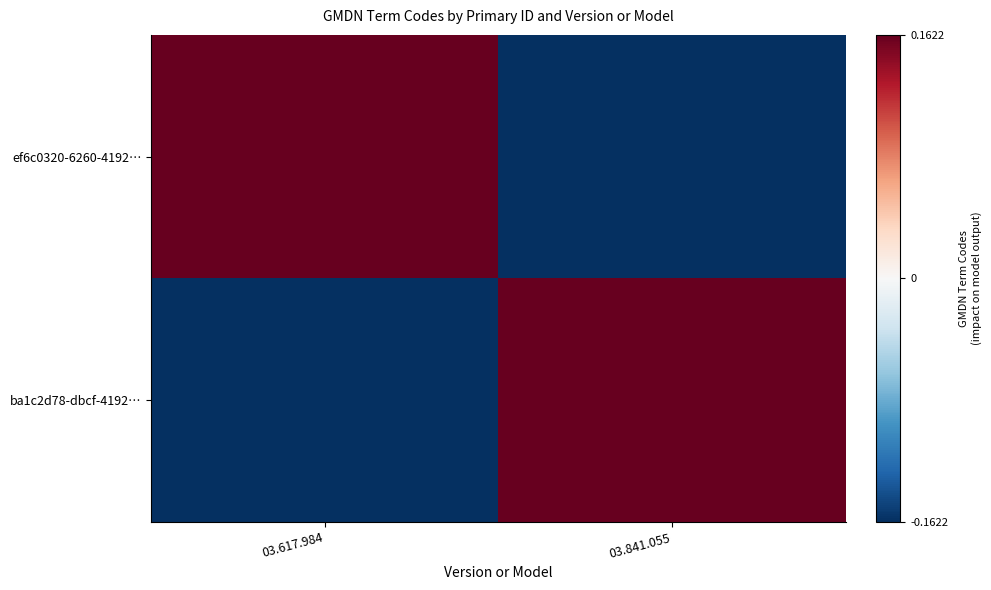

At which category is the sum across all series the highest?

03.617.984